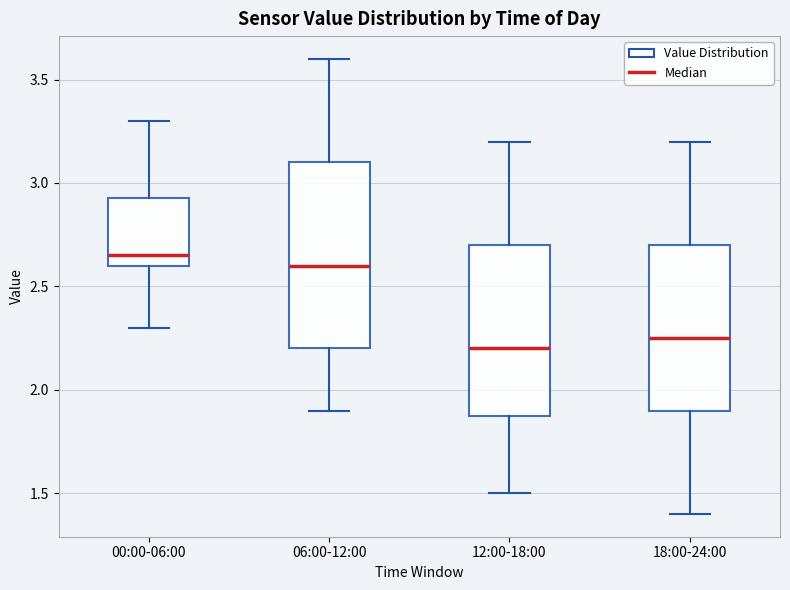

Where does the median line of the box for 12:00-18:00 sit on the y-axis? The values are not printed on the chart, so give them approximately, as read against the axis.

2.20